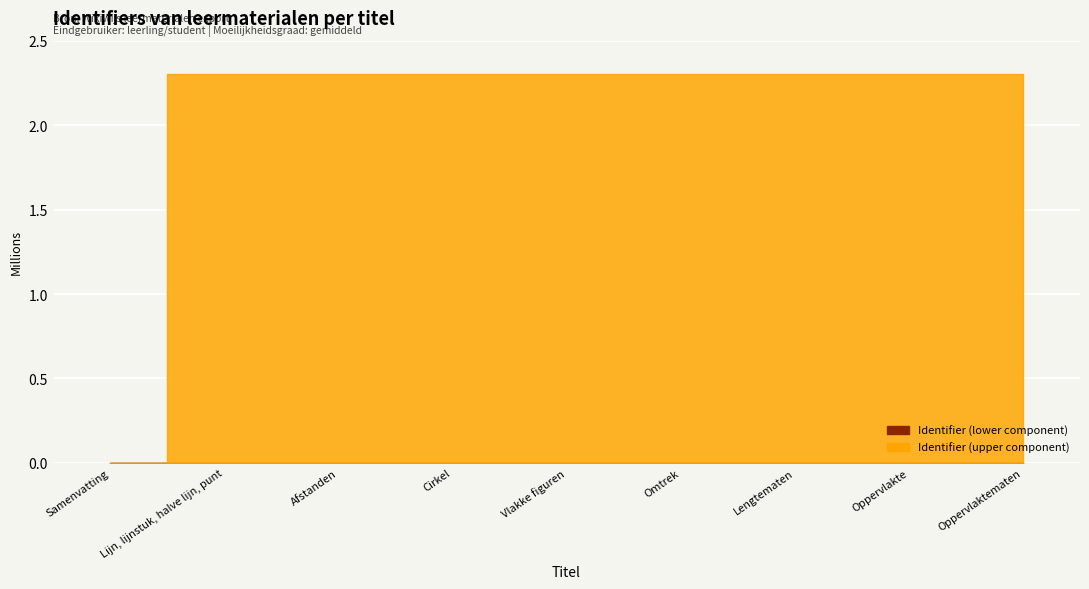

Where is Identifier scaled nearest to the value 1150539?

Lijn, lijnstuk, halve lijn, punt